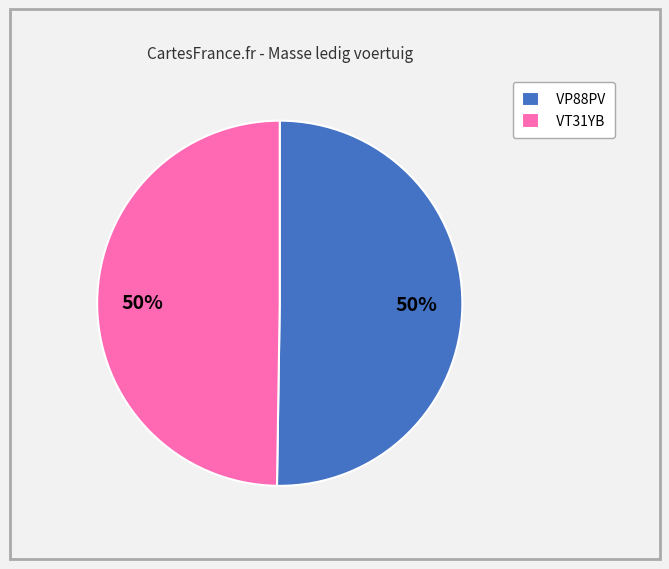

Approximately how many times larger is the value at VP88PV compared to VT31YB?

1.0